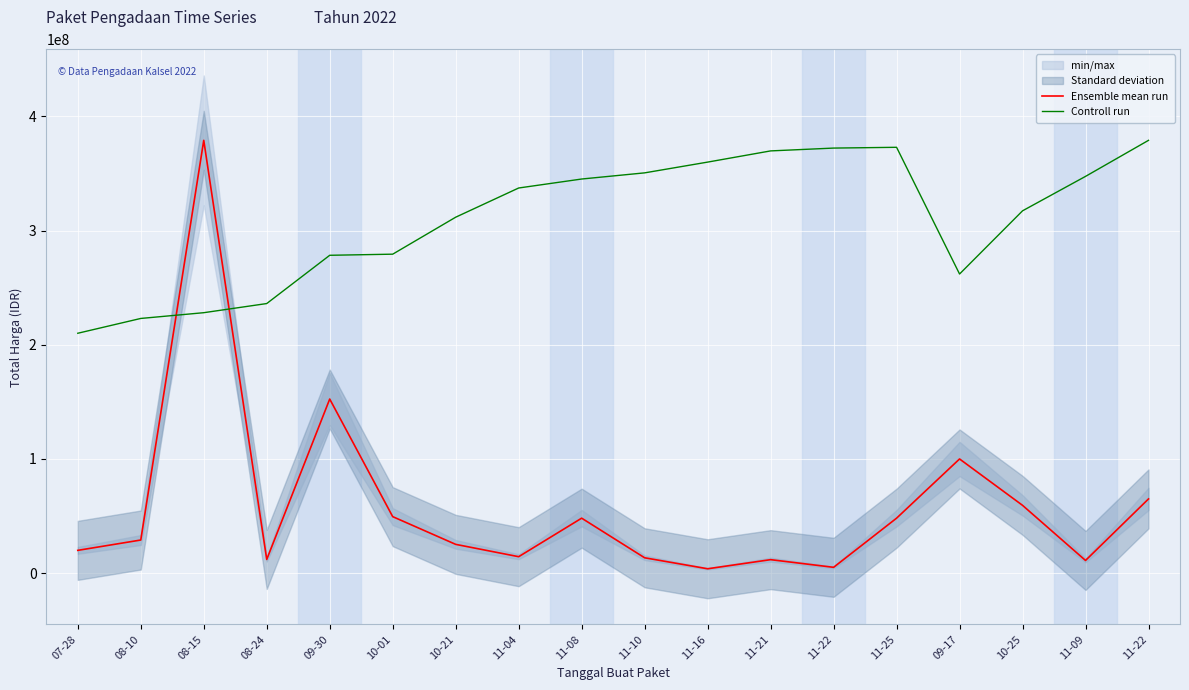

List the series in order of their overall mean, lowest first.

Ensemble mean run, Controll run